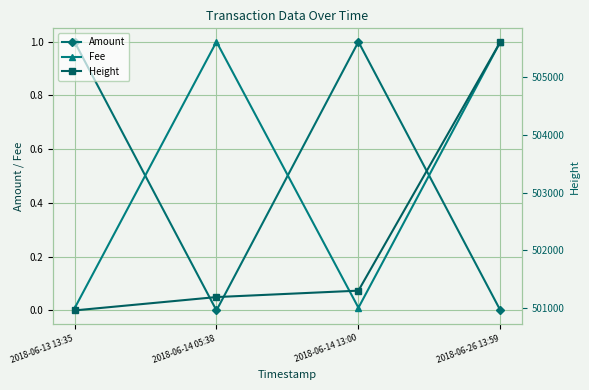

What is the label of the 3rd point from the left?

2018-06-14 13:00